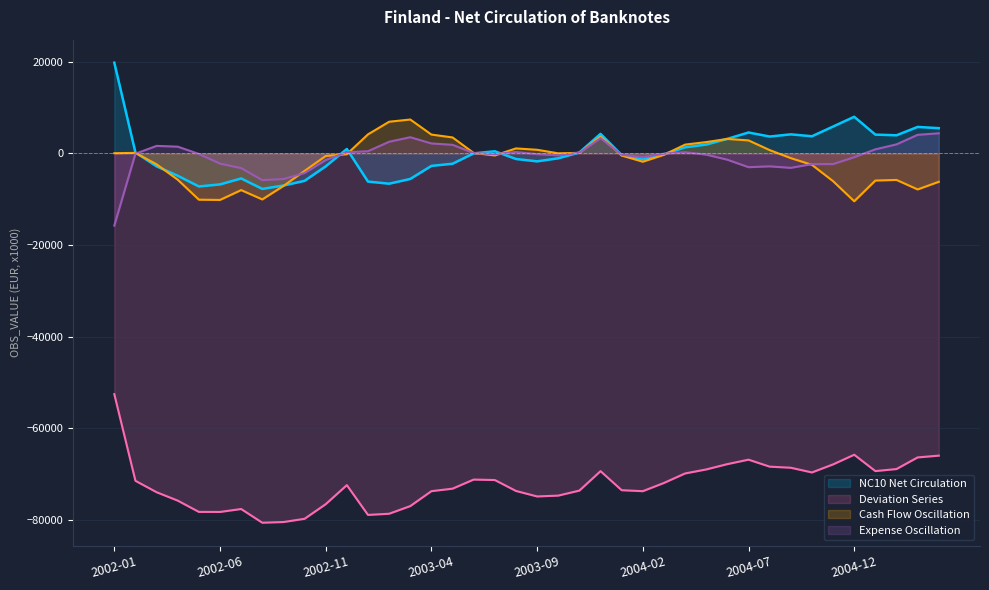

How many data points are less than -38?

21